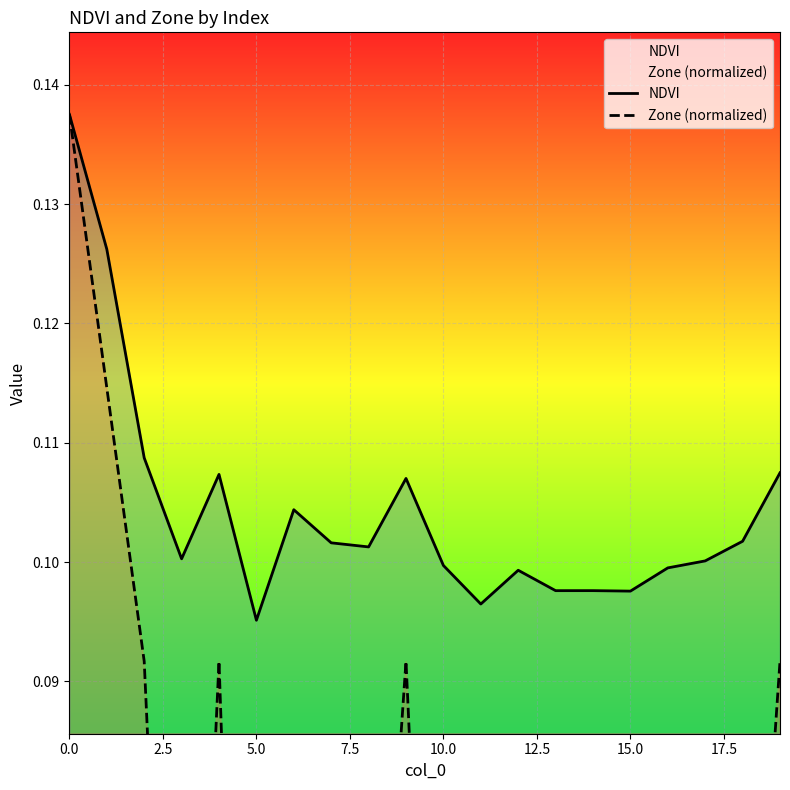

How many lines are shown in the chart?

2